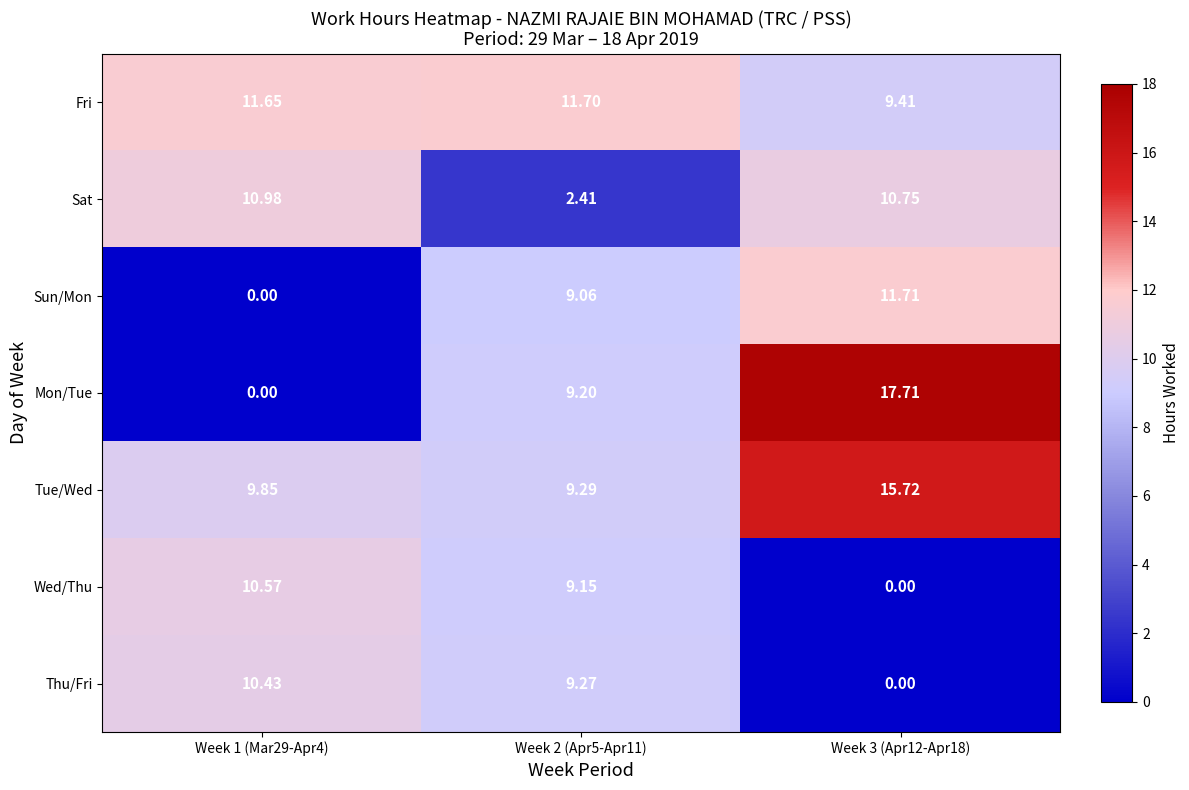

Which series has the largest range (max minus min)?

Mon/Tue